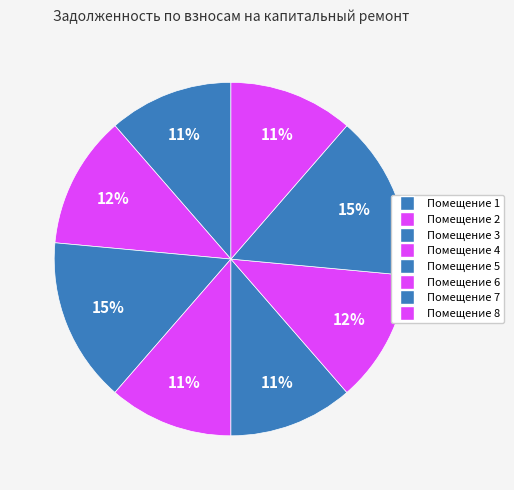

How many slices are in this pie chart?

8